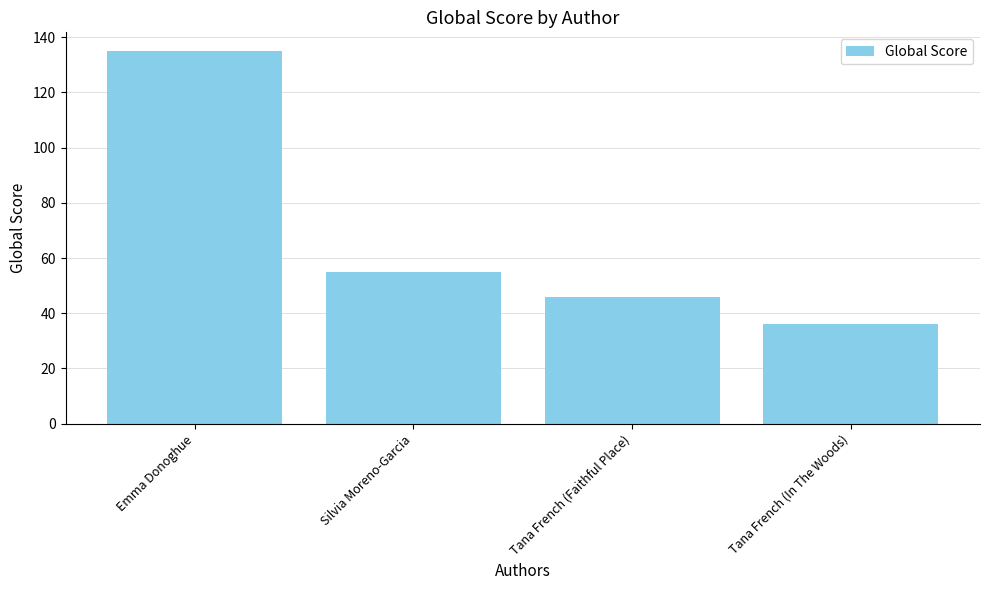

The chart shows a value of 46 at Tana French (Faithful Place). True or false?

True